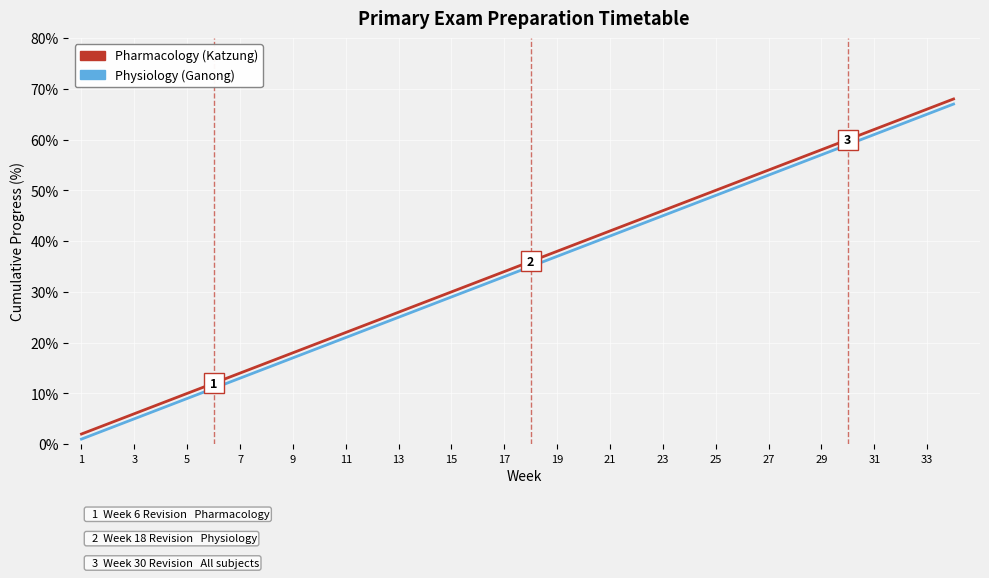

True or false: Physiology (Ganong) and Pharmacology (Katzung) intersect in this chart.

False